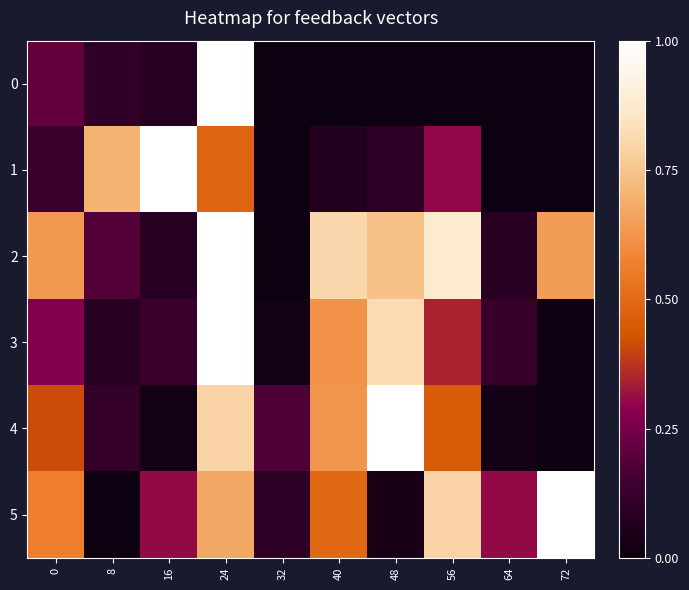

Reading left to right, extract all data points from this chart.

0: 0=0.2	8=0.1	16=0.1	24=1.0	32=0.0	40=0.0	48=0.0	56=0.0	64=0.0	72=0.0
1: 0=0.1	8=0.7	16=1.0	24=0.5	32=0.0	40=0.1	48=0.1	56=0.3	64=0.0	72=0.0
2: 0=0.6	8=0.2	16=0.1	24=1.0	32=0.0	40=0.8	48=0.7	56=0.9	64=0.1	72=0.6
3: 0=0.3	8=0.1	16=0.1	24=1.0	32=0.0	40=0.6	48=0.8	56=0.3	64=0.1	72=0.0
4: 0=0.4	8=0.1	16=0.0	24=0.8	32=0.2	40=0.6	48=1.0	56=0.5	64=0.0	72=0.0
5: 0=0.6	8=0.0	16=0.3	24=0.7	32=0.1	40=0.5	48=0.0	56=0.8	64=0.3	72=1.0